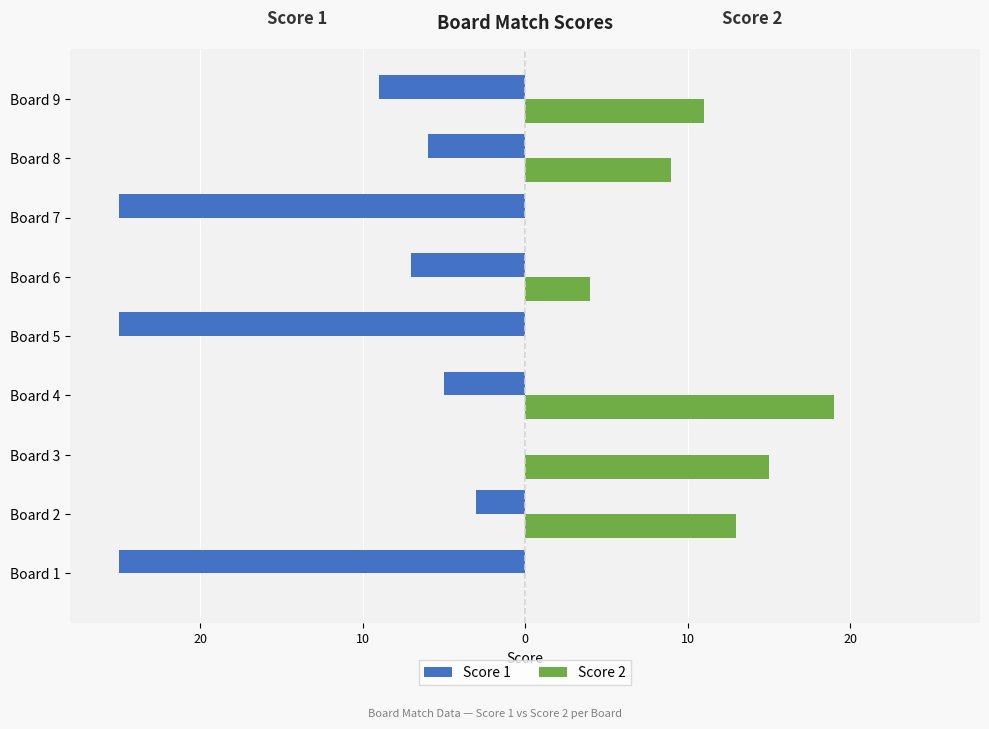

What are all the series names shown in the legend?

Score 1, Score 2